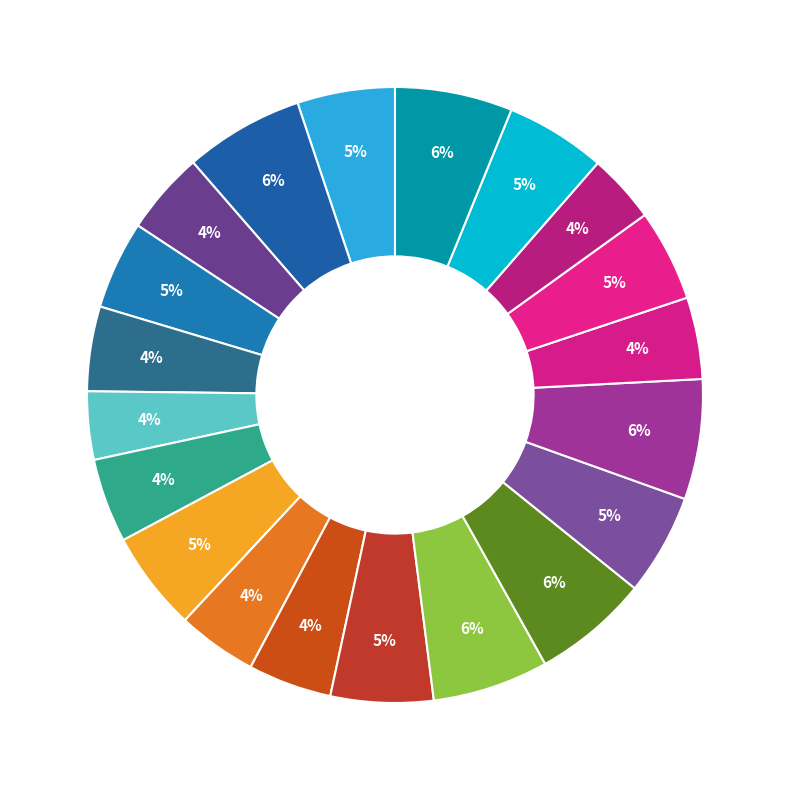

Is there any slice that represents more than half of the pie?

No